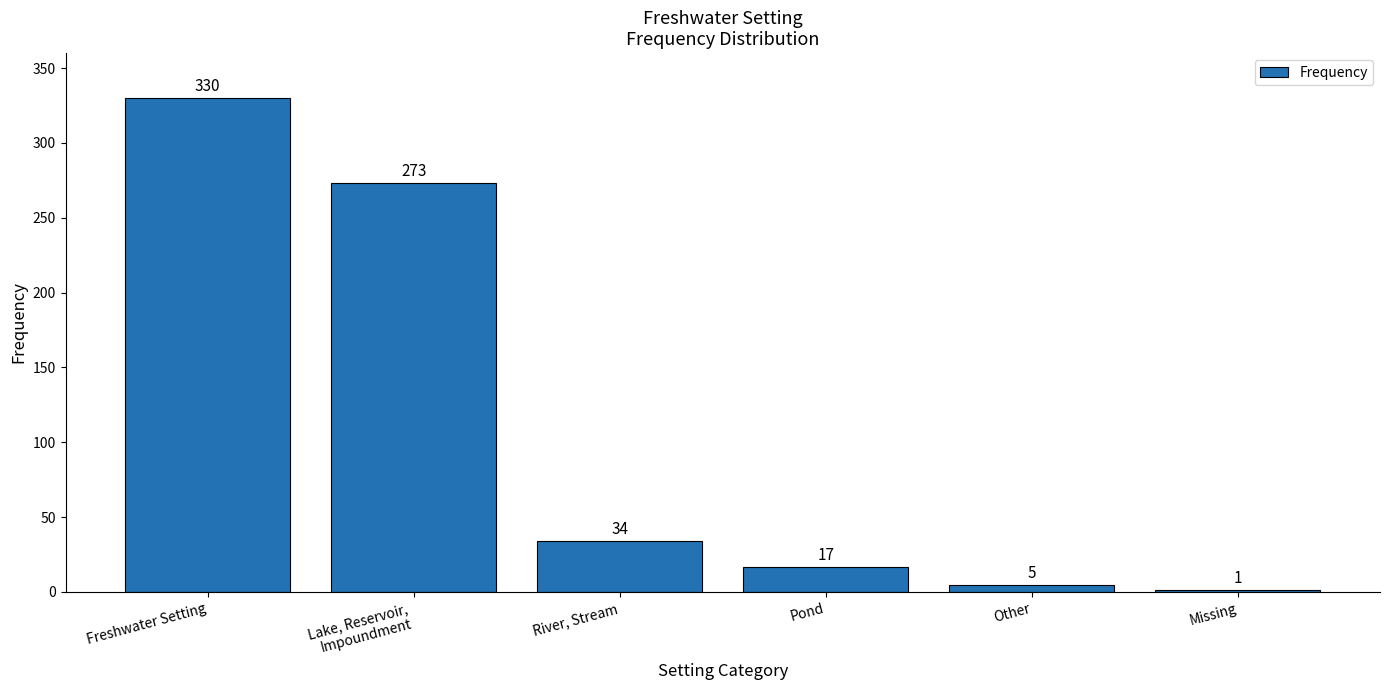

Where does the data first go above 34?

Freshwater Setting